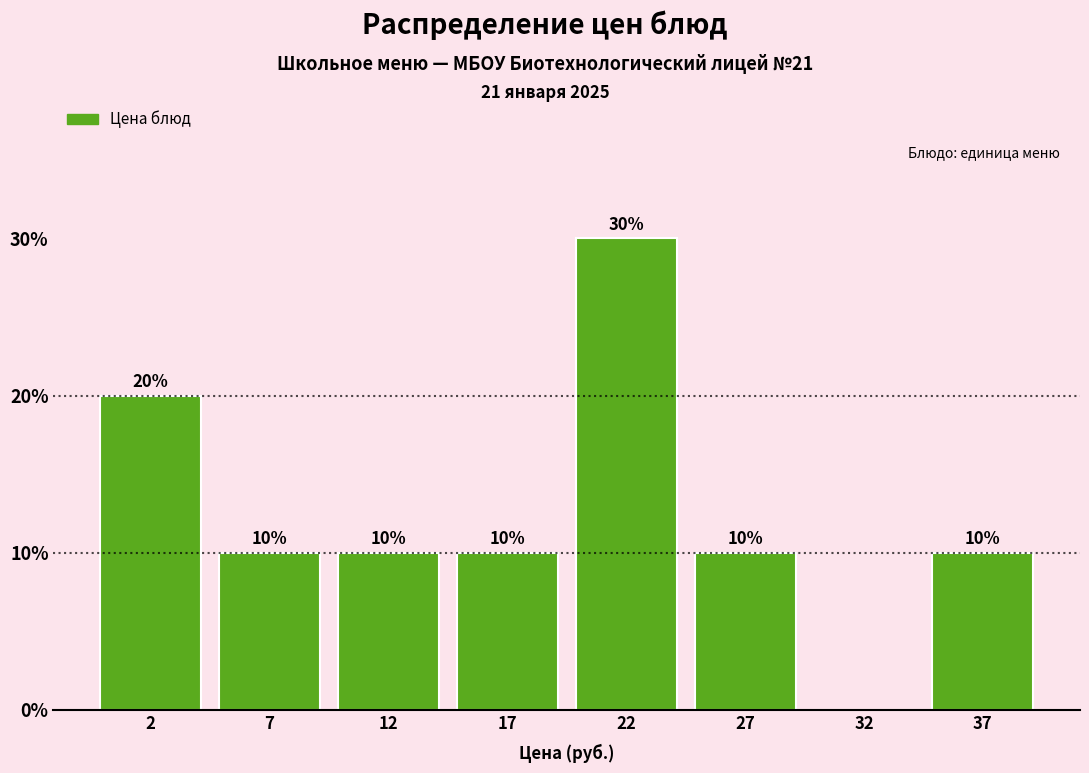

Reading right to left, list all the values displayed in this chart.

37=10	32=0	27=10	22=30	17=10	12=10	7=10	2=20